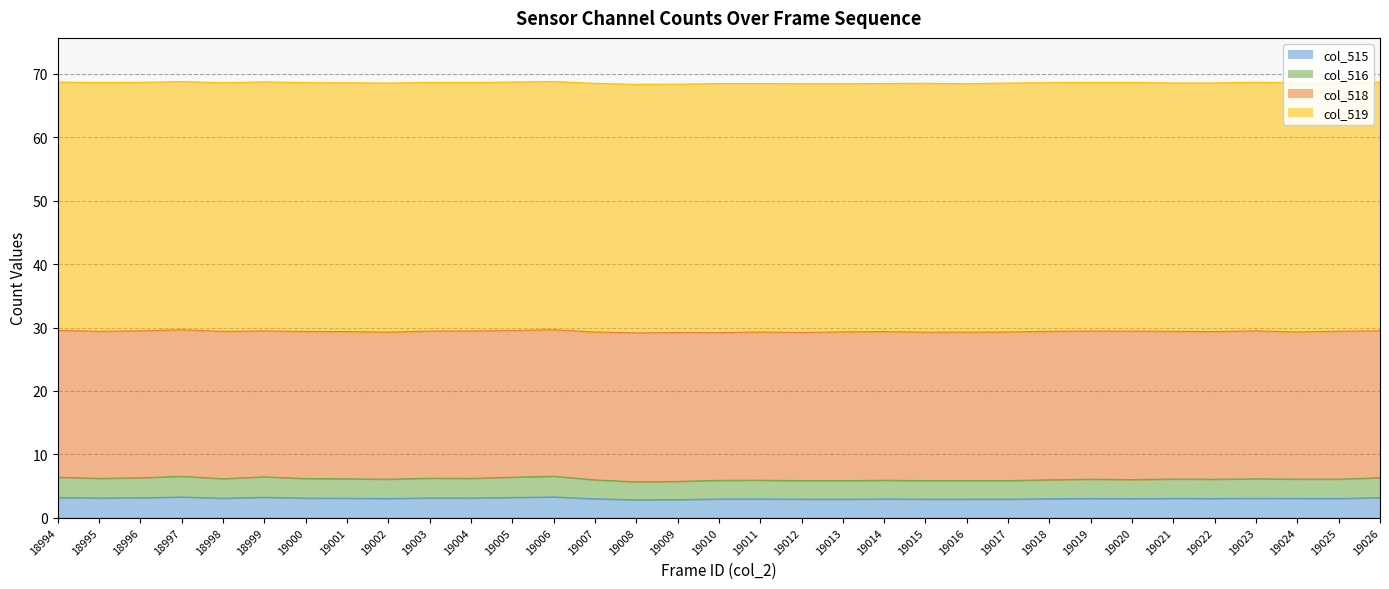

True or false: col_515 has a value of 3.0 at 19002.

True